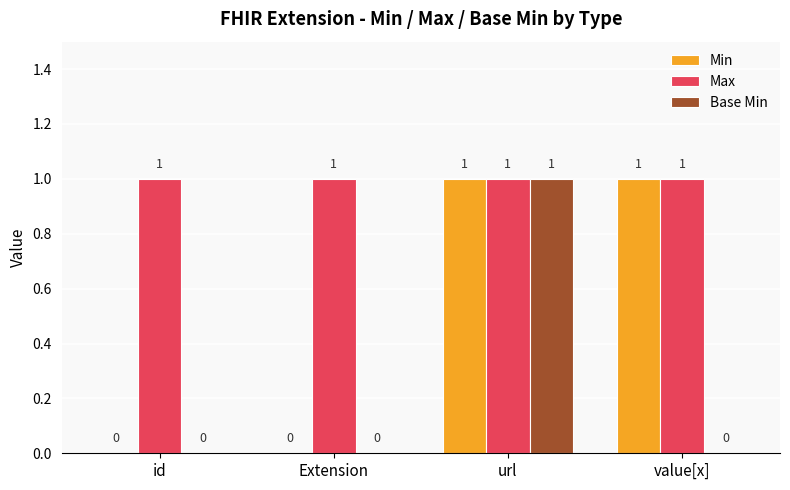

True or false: Base Min has a value of 0 at value[x].

True